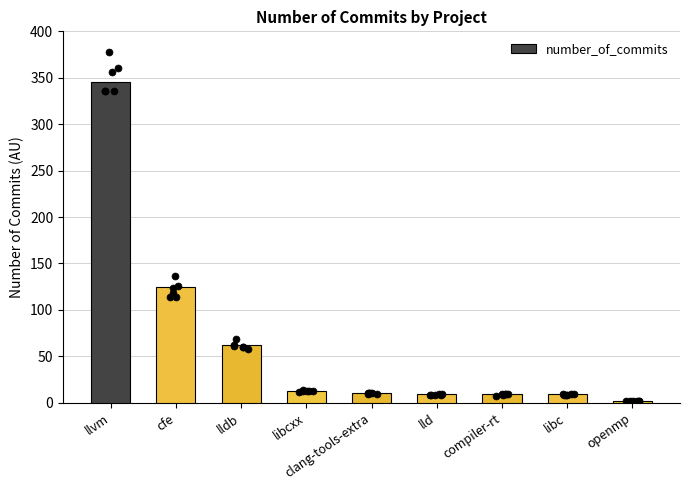

What is the change in value from llvm to openmp?

-343